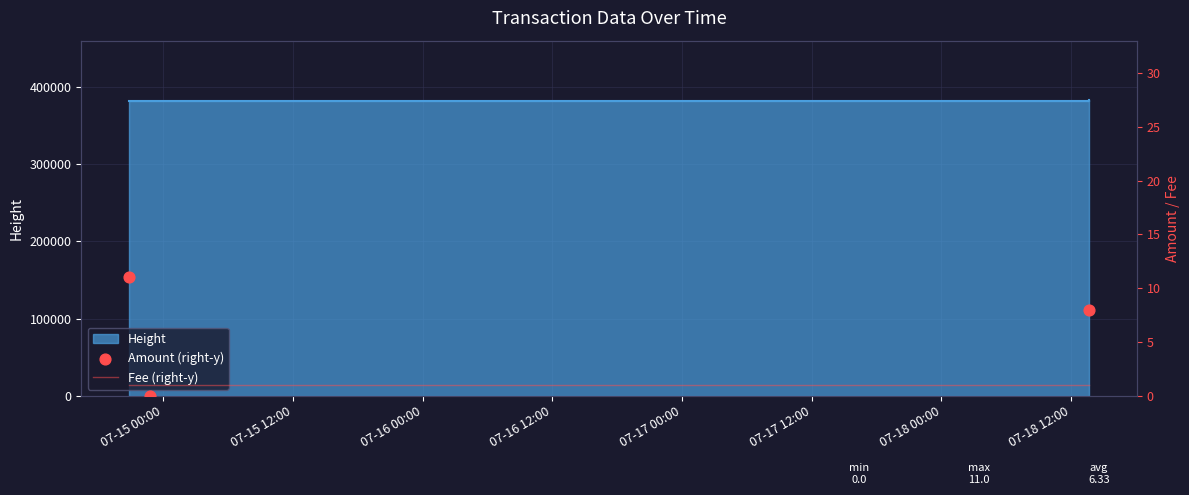

At which category is the sum across all series the highest?

07-15 00:00